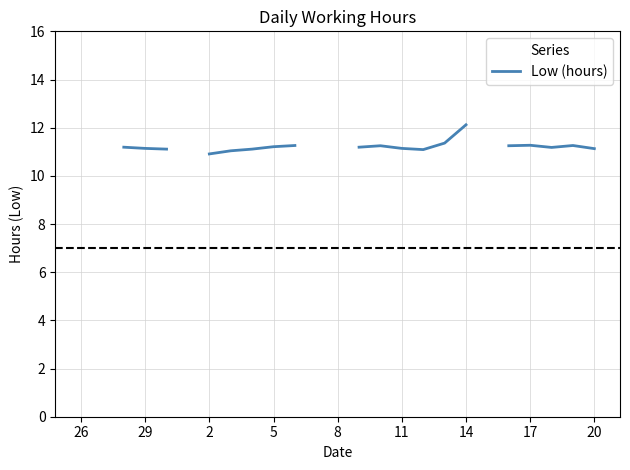

How many distinct data groups are displayed?

1